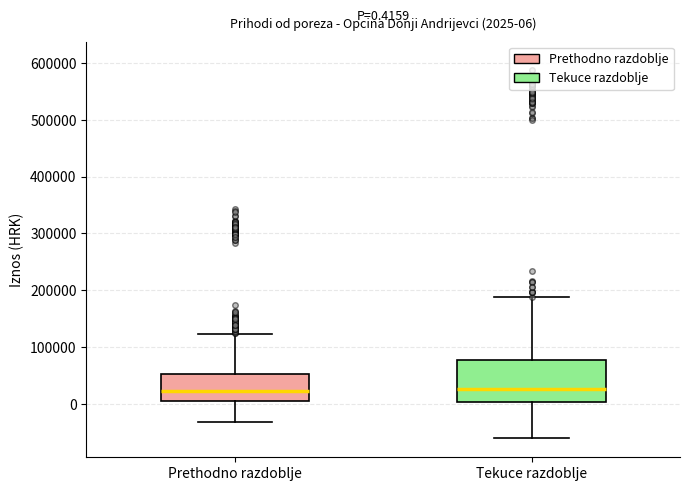

Which box is the tallest, from its lower edge to its upper edge?

Tekuce razdoblje